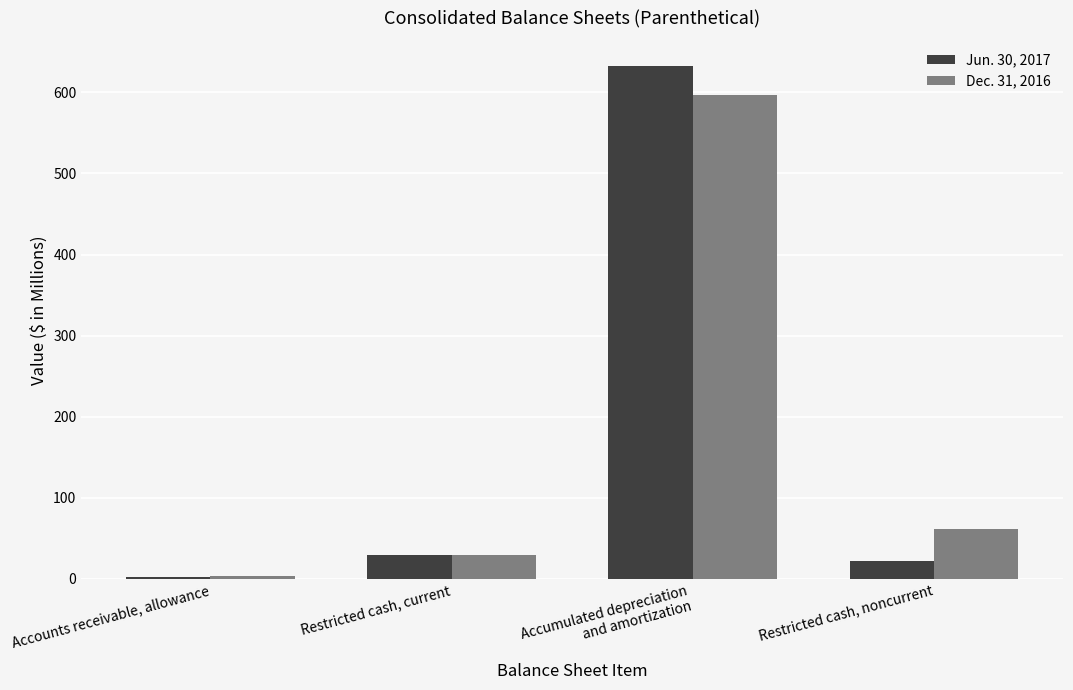

Does the chart contain stacked bars?

No